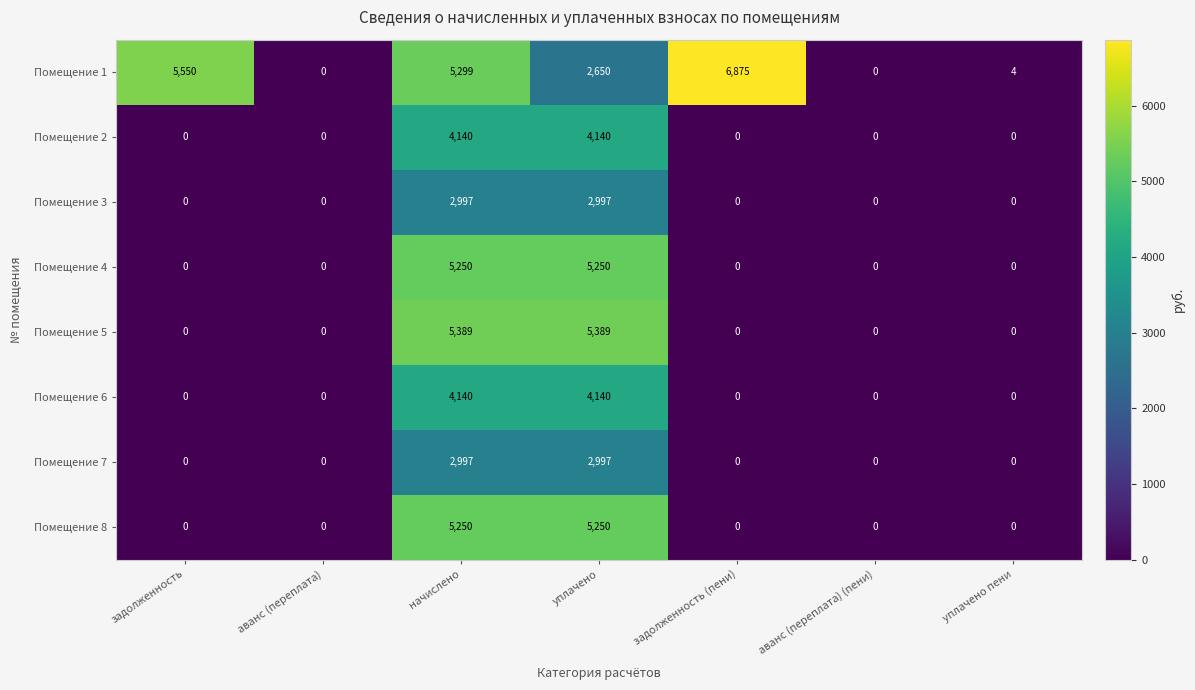

What is the spread (max minus min) of values at уплачено пени?

4